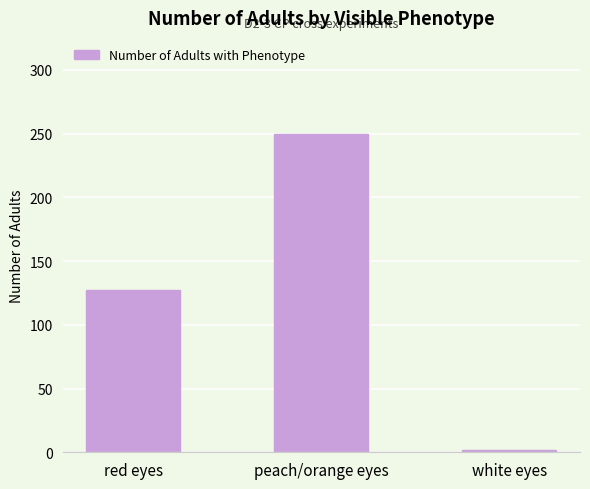

What is the change in value from red eyes to white eyes?

-125